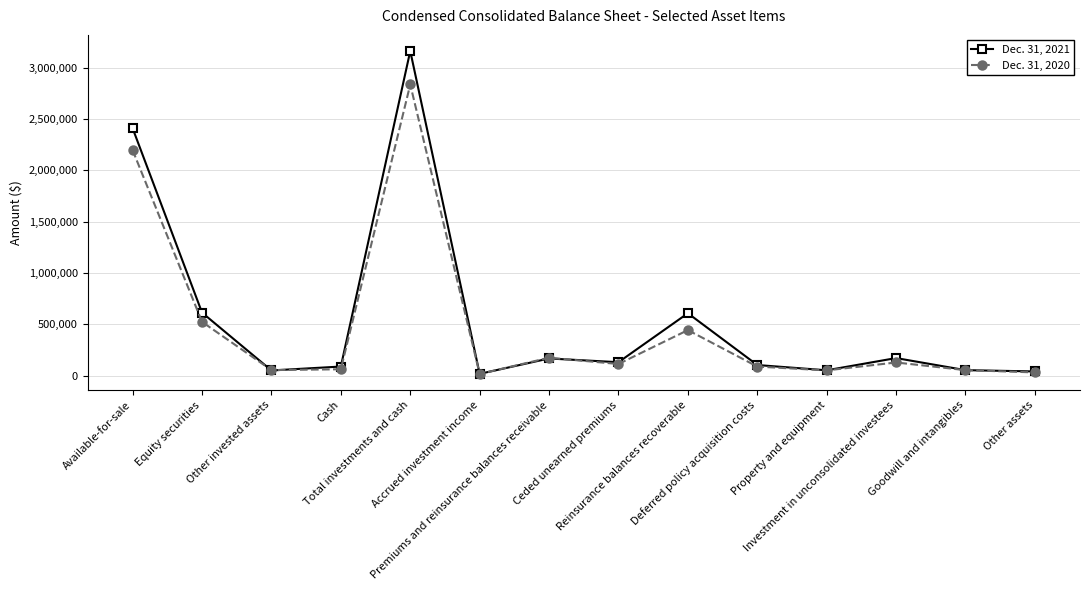

What is the sum of all Dec. 31, 2021 values?

7671270